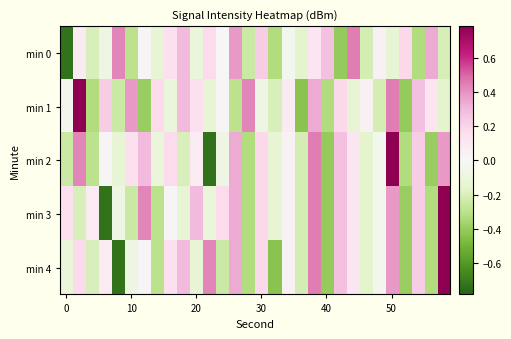

Which series has the largest range (max minus min)?

min 2